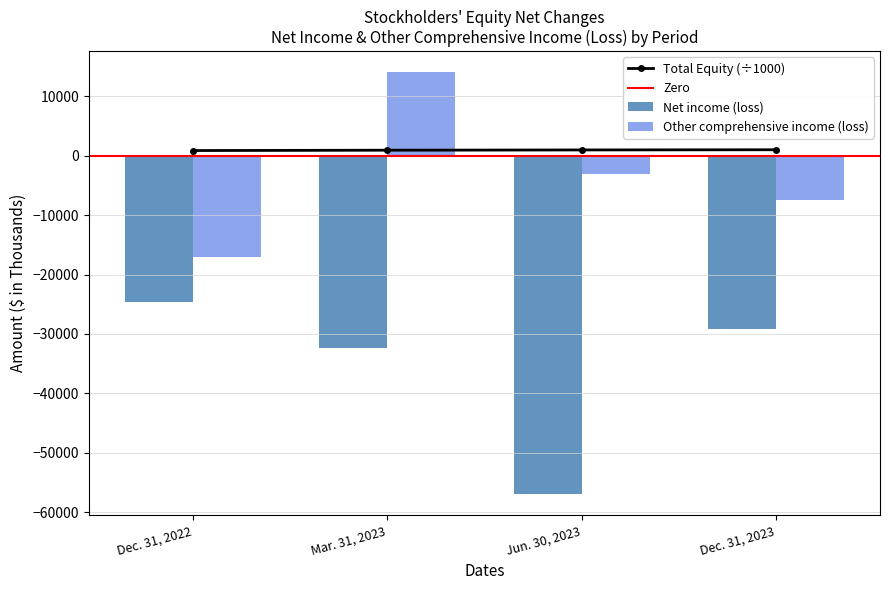

The Other comprehensive income (loss) series shows -4056 at Dec. 31, 2023. True or false?

False